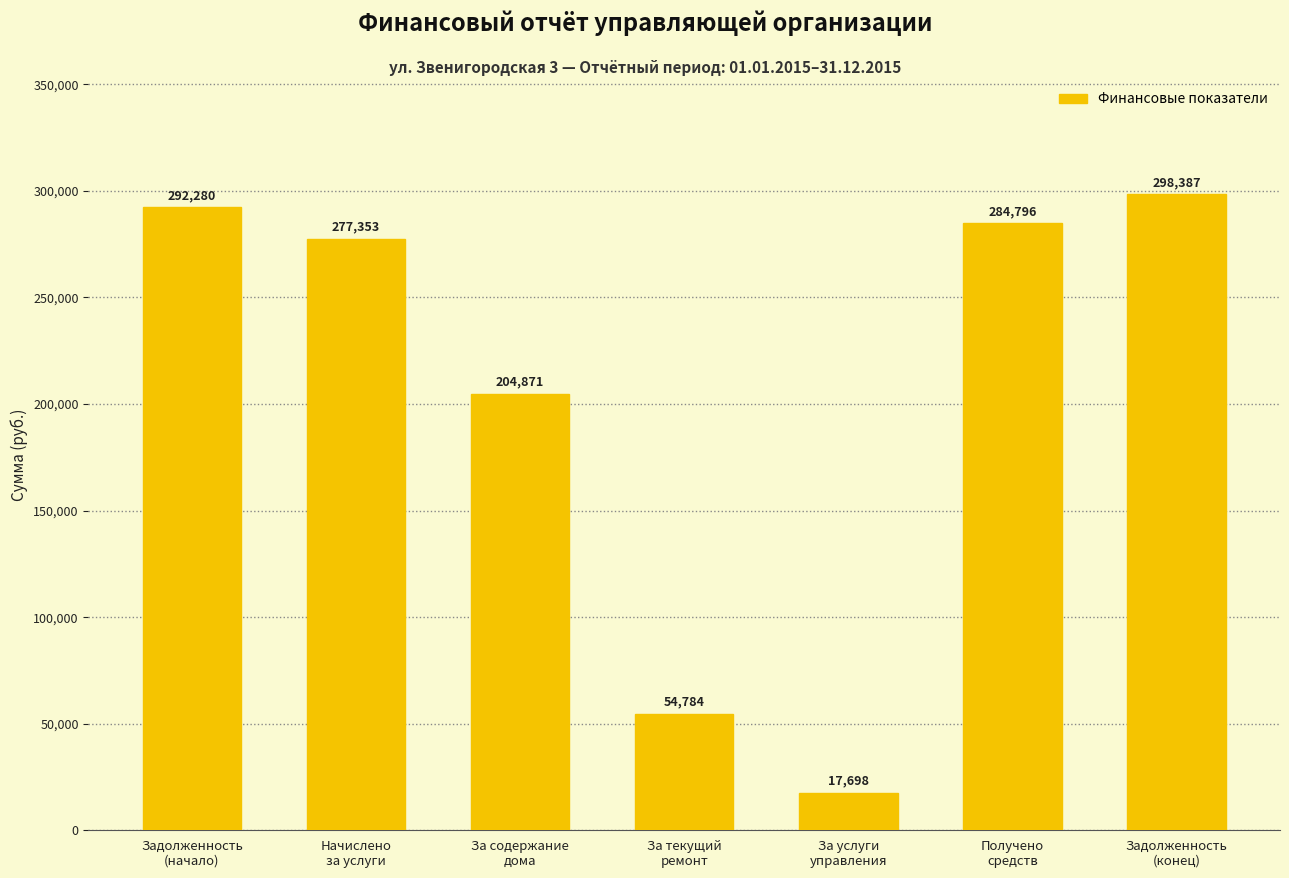

What is the maximum value shown in the chart?

298387.3